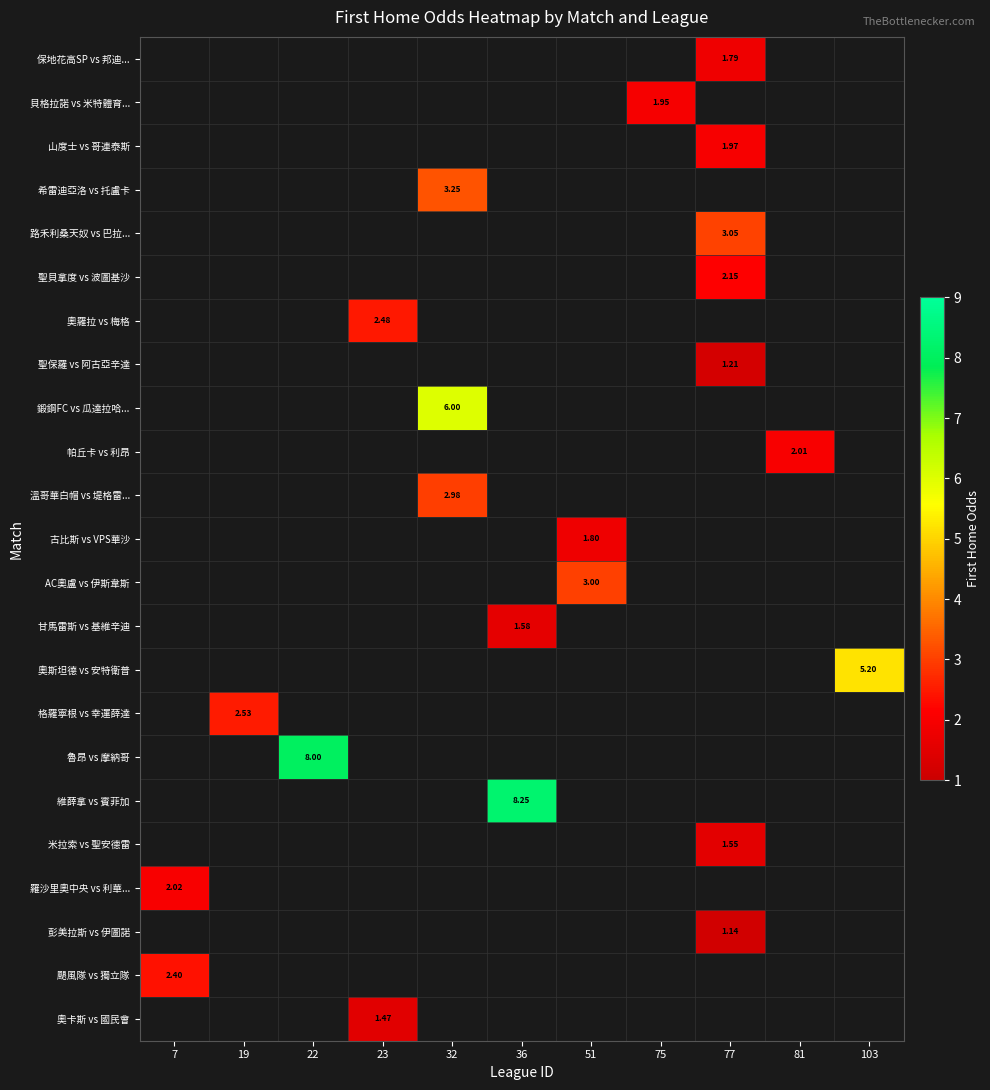

At which category does the chart reach its peak across all series?

36